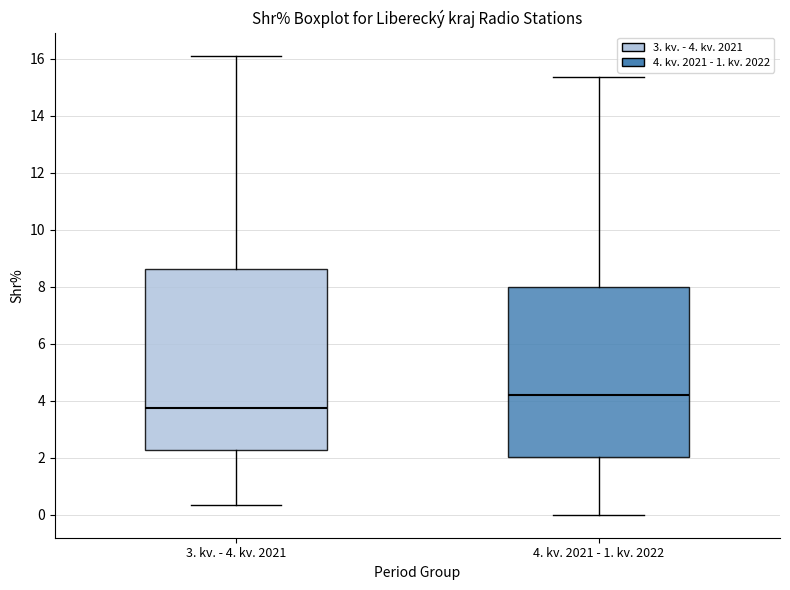

Reading left to right, transcribe this box plot: for each box, give where its median line is, the range the box spans, and where its two whiskers end, as read against the y-axis. The values are not printed on the chart, so give them approximately, as read against the axis.

3. kv. - 4. kv. 2021: median 3.8, box 2.2 to 8.6, whiskers 0.4 to 16.2
4. kv. 2021 - 1. kv. 2022: median 4.2, box 2.0 to 8.0, whiskers 0.0 to 15.4